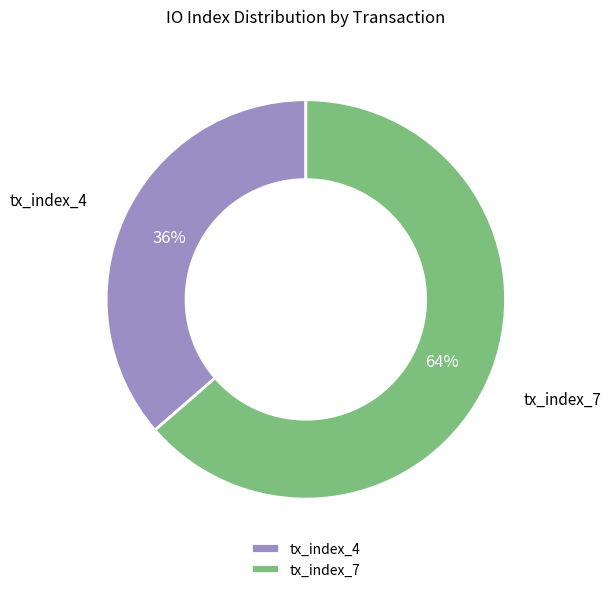

Which slice is the largest?

tx_index_7